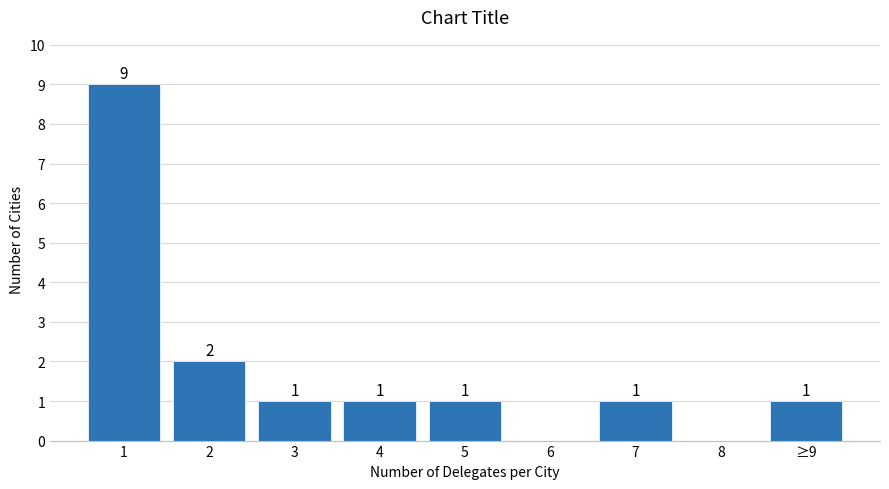

Reading left to right, what are all the values shown in this chart?

1=9	2=2	3=1	4=1	5=1	6=0	7=1	8=0	≥9=1